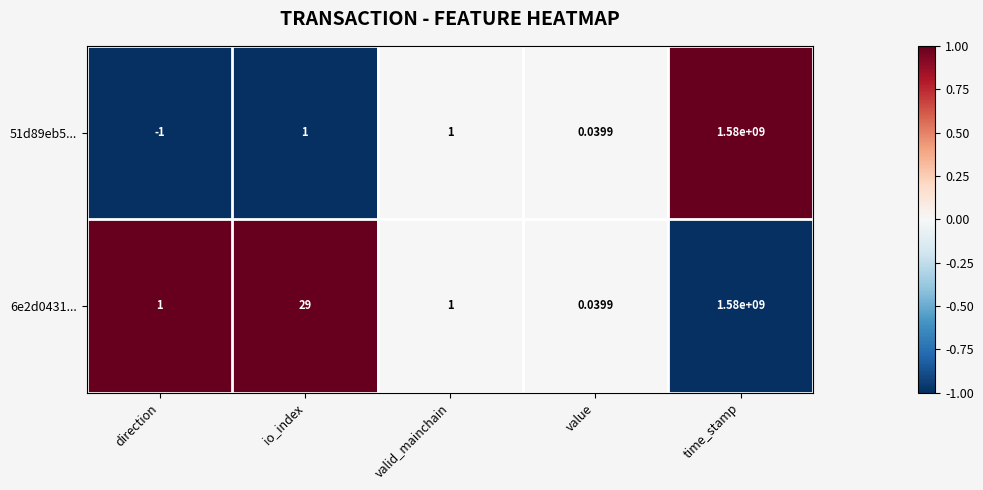

At which category does the chart reach its peak across all series?

time_stamp